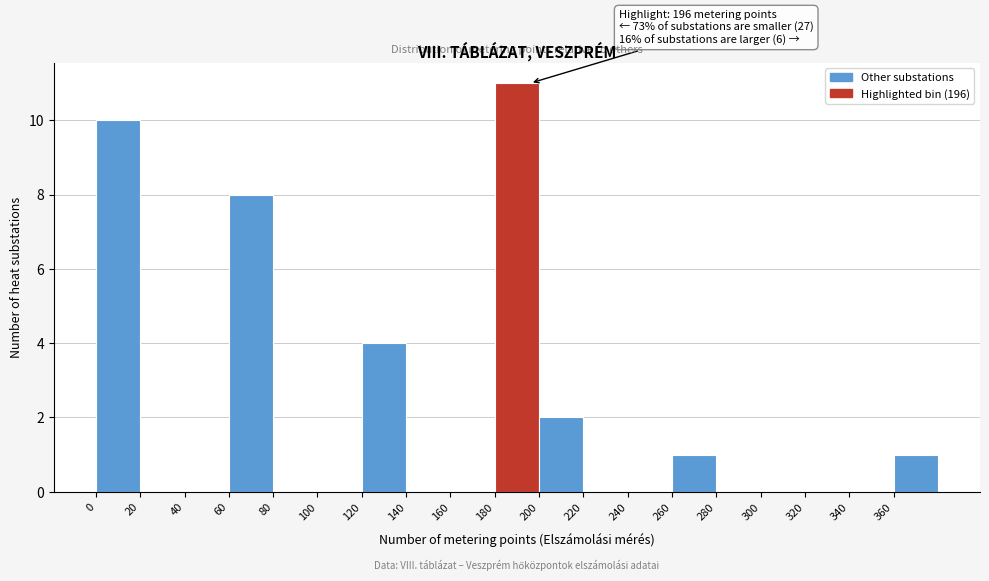

Which range on the x-axis has the tallest bar?

180 to 200